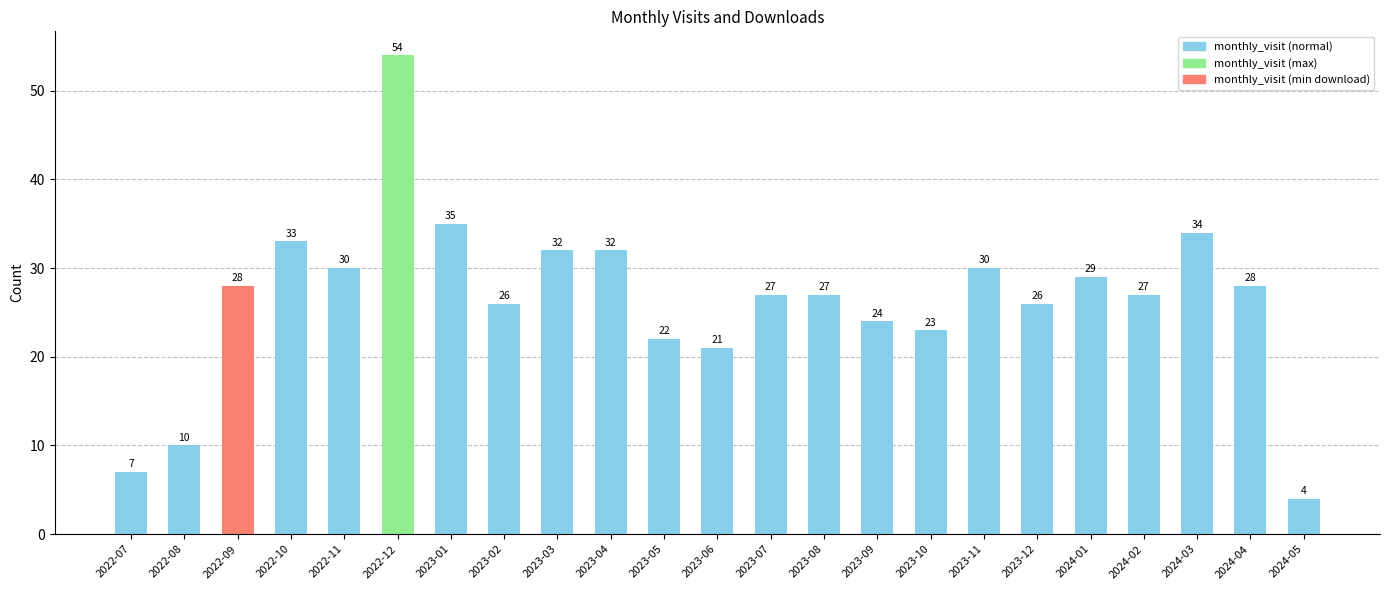

What is the label of the 19th bar from the left?

2024-01